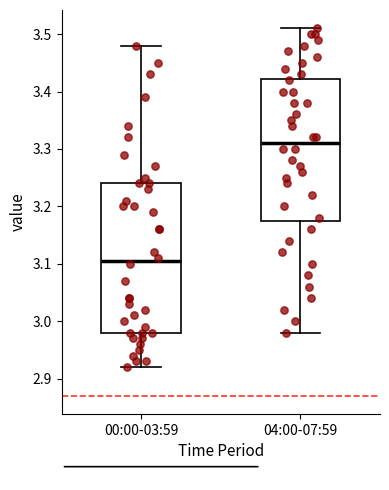

Which box's median line is the highest?

04:00-07:59